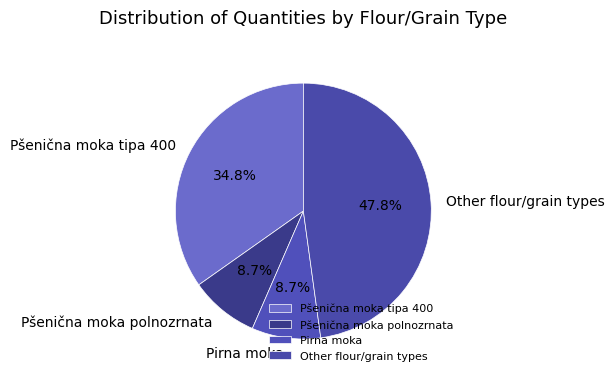

What is the largest slice in the pie chart?

Other flour/grain types